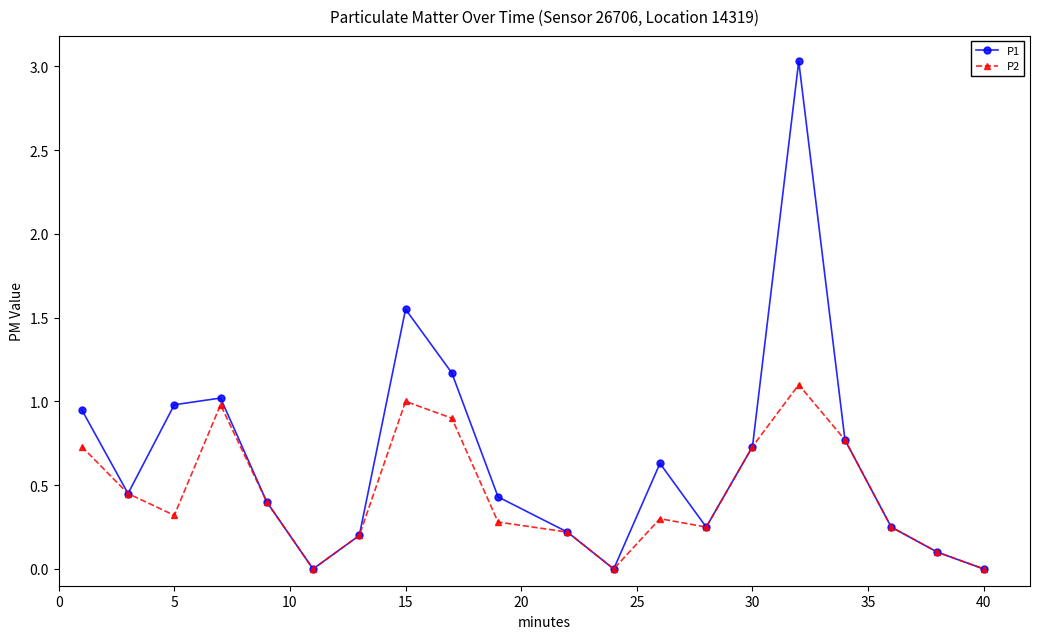

What is the highest value of the P1 series?

3.0